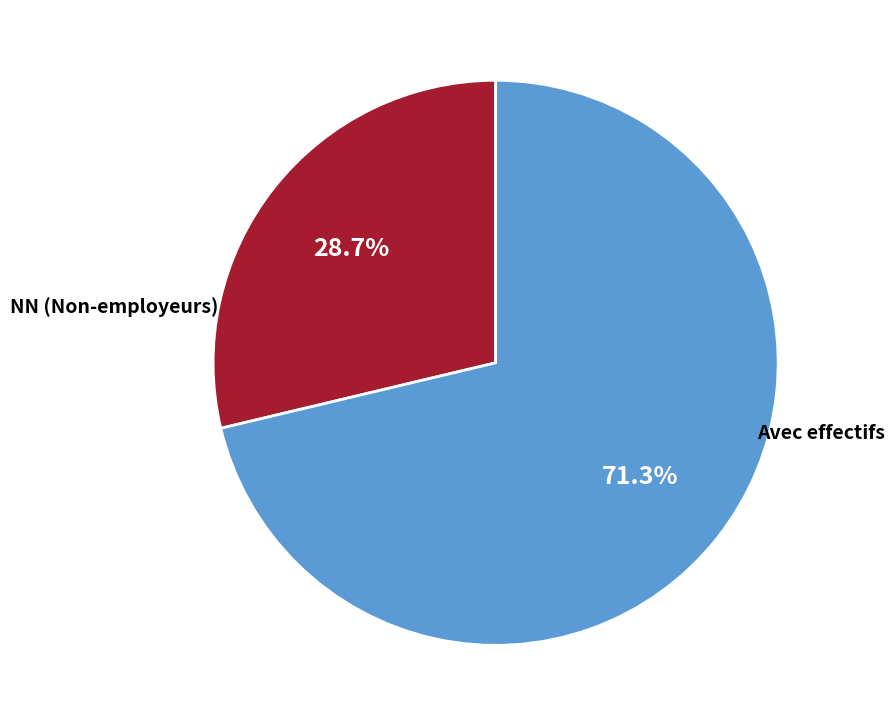

How many slices are in this pie chart?

2